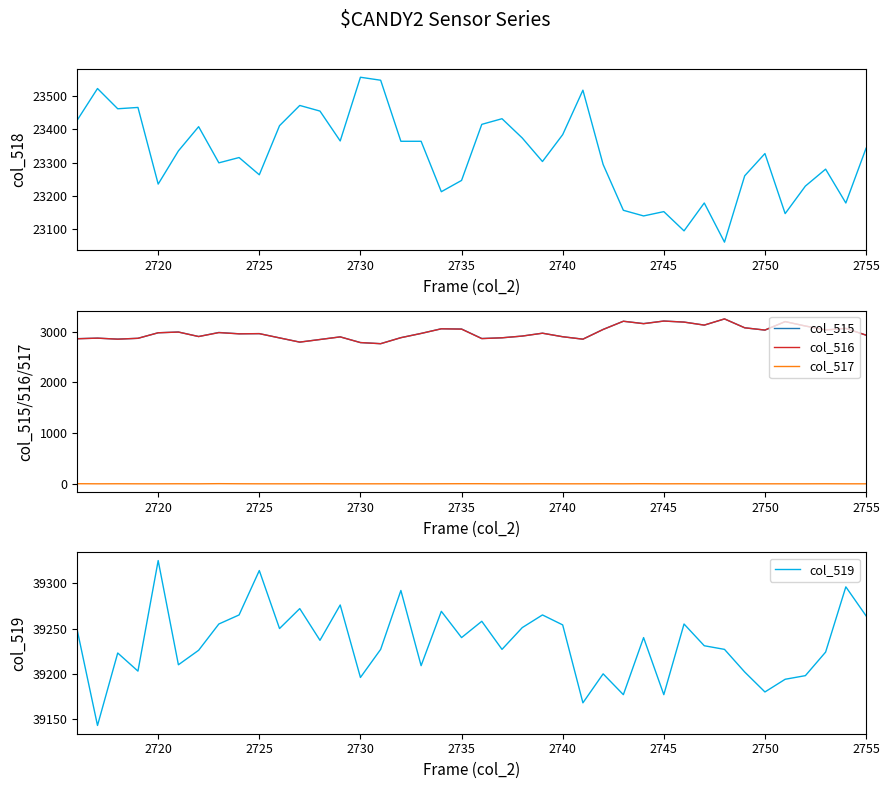

True or false: col_517 and col_515 cross at least once.

False